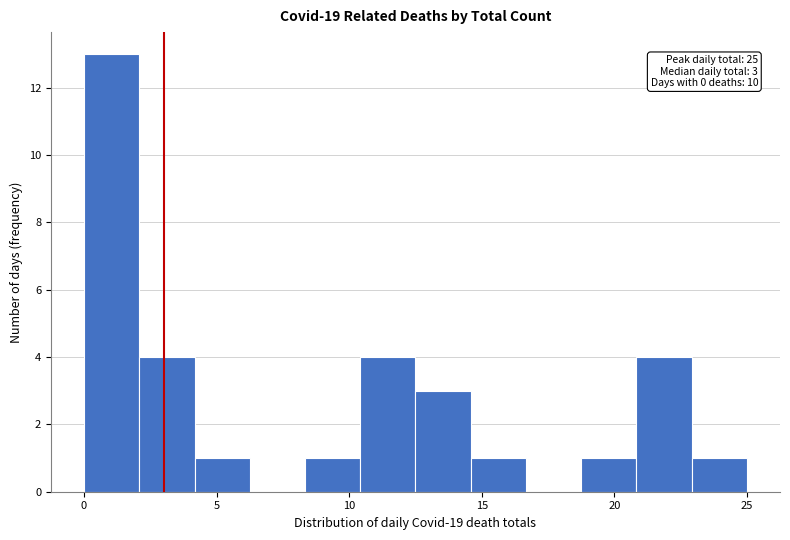

Which range on the x-axis has the tallest bar?

0.0 to 2.0